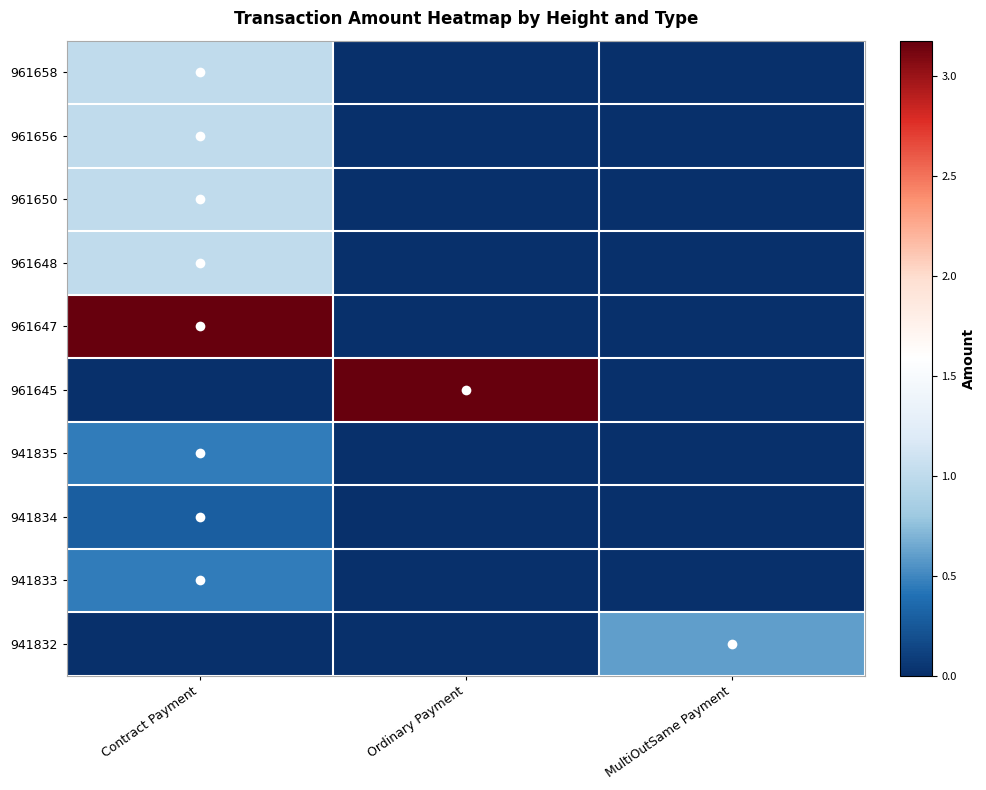

Reading left to right, list all the values displayed in this chart.

961658: Contract Payment=1.0	Ordinary Payment=0.0	MultiOutSame Payment=0.0
961656: Contract Payment=1.0	Ordinary Payment=0.0	MultiOutSame Payment=0.0
961650: Contract Payment=1.0	Ordinary Payment=0.0	MultiOutSame Payment=0.0
961648: Contract Payment=1.0	Ordinary Payment=0.0	MultiOutSame Payment=0.0
961647: Contract Payment=3.2	Ordinary Payment=0.0	MultiOutSame Payment=0.0
961645: Contract Payment=0.0	Ordinary Payment=3.2	MultiOutSame Payment=0.0
941835: Contract Payment=0.5	Ordinary Payment=0.0	MultiOutSame Payment=0.0
941834: Contract Payment=0.3	Ordinary Payment=0.0	MultiOutSame Payment=0.0
941833: Contract Payment=0.4	Ordinary Payment=0.0	MultiOutSame Payment=0.0
941832: Contract Payment=0.0	Ordinary Payment=0.0	MultiOutSame Payment=0.6